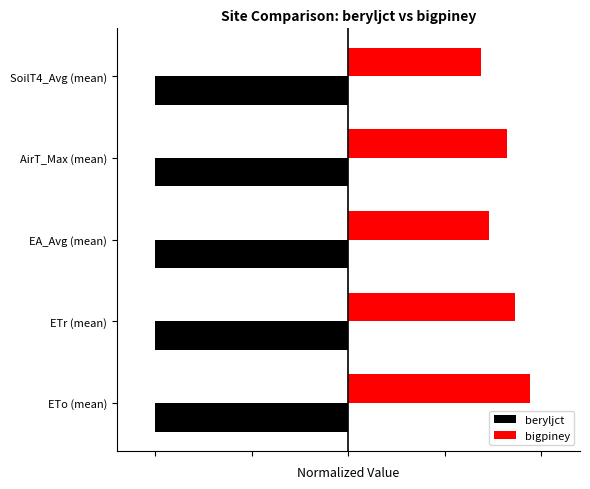

Which series has the largest total across all categories?

bigpiney